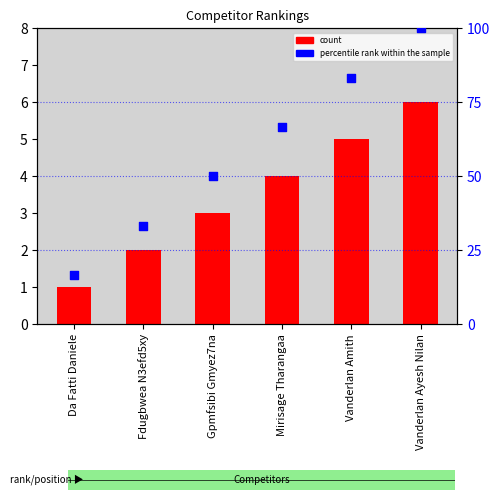

Which series has the widest spread of Y values?

percentile rank within the sample